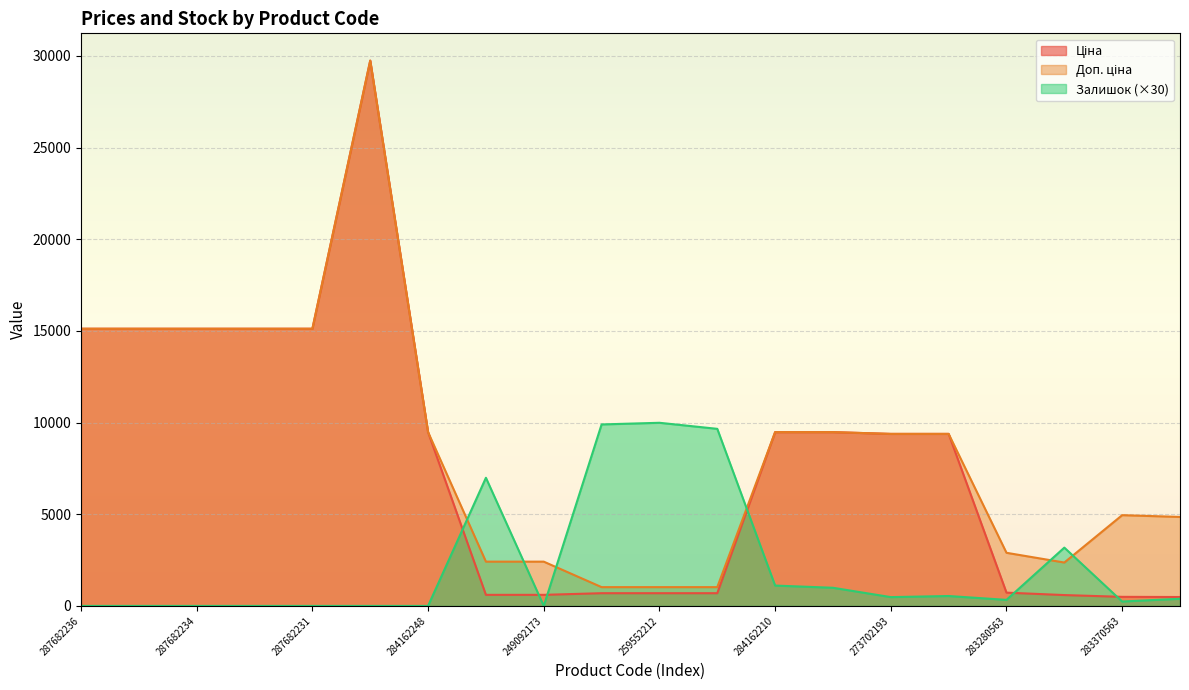

What is the spread (max minus min) of values at 284162209?

8490.1